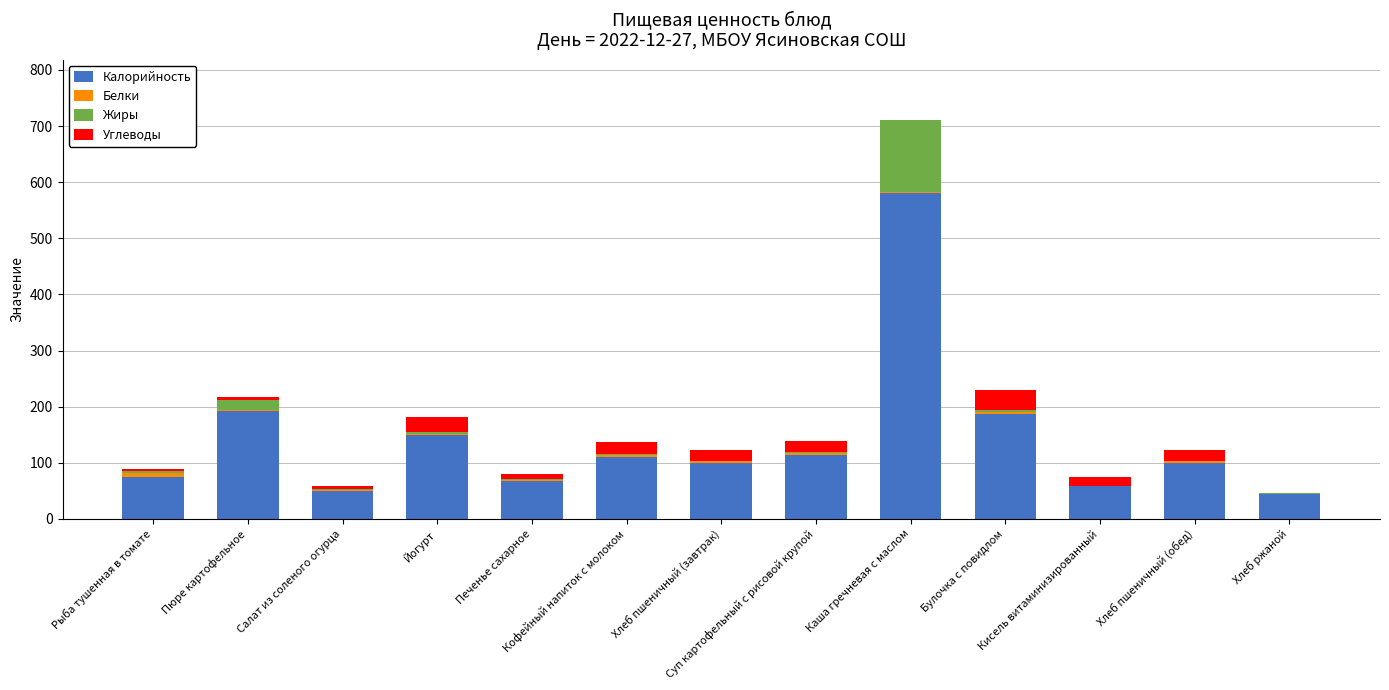

What is the sum of all Калорийность values?

1828.1